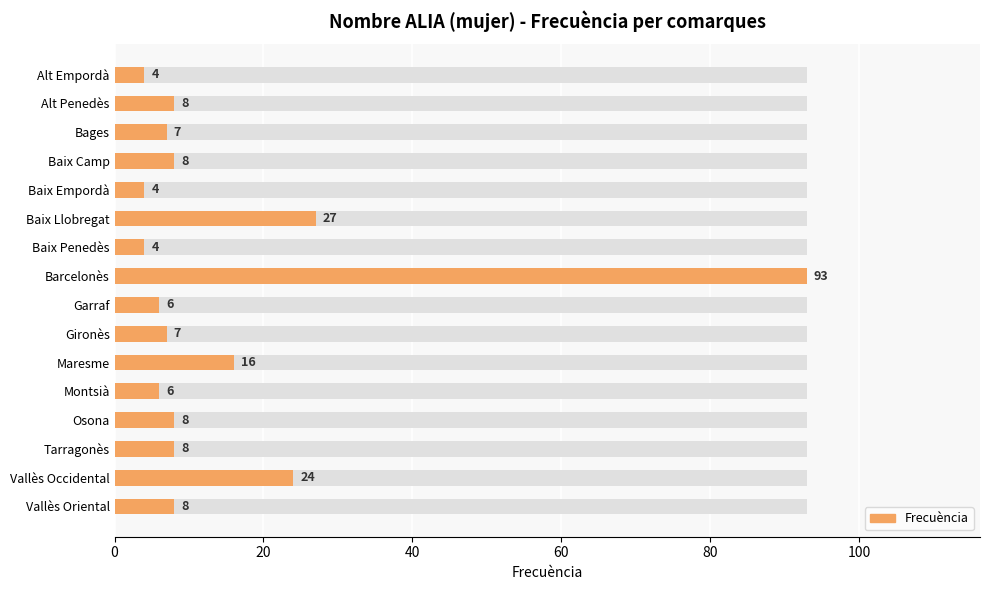

What is the sum of all values?

238